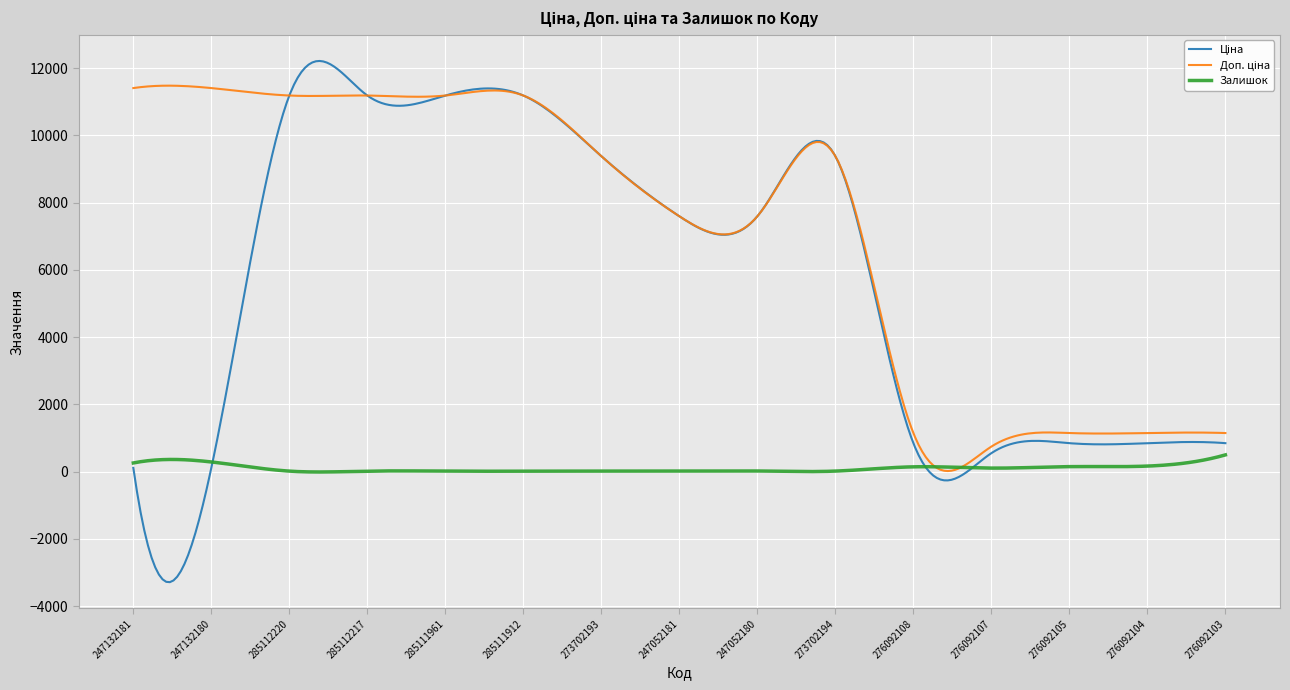

Is this an area chart (filled region under the line)?

No